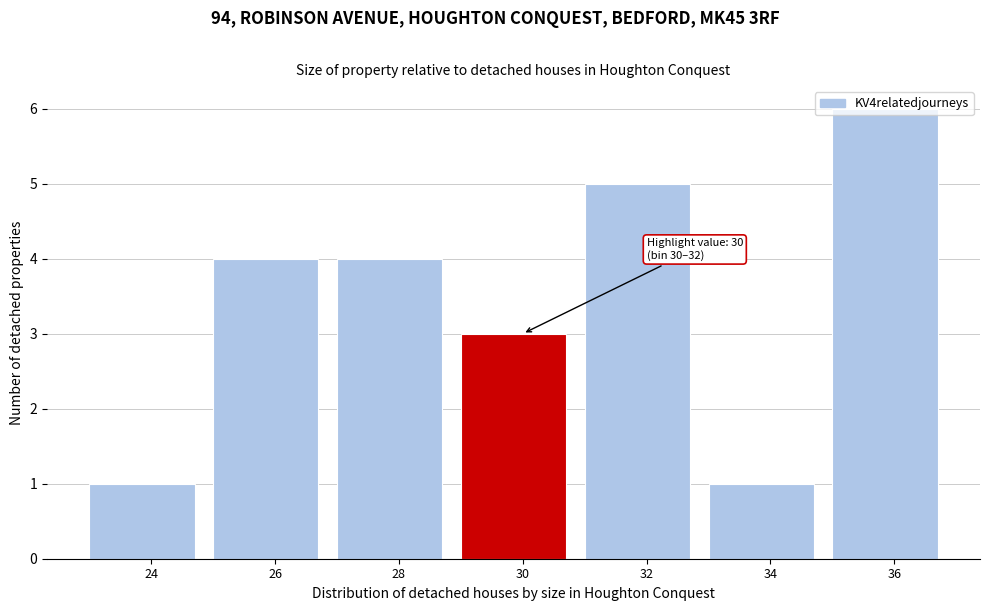

Read the value at 28.

4